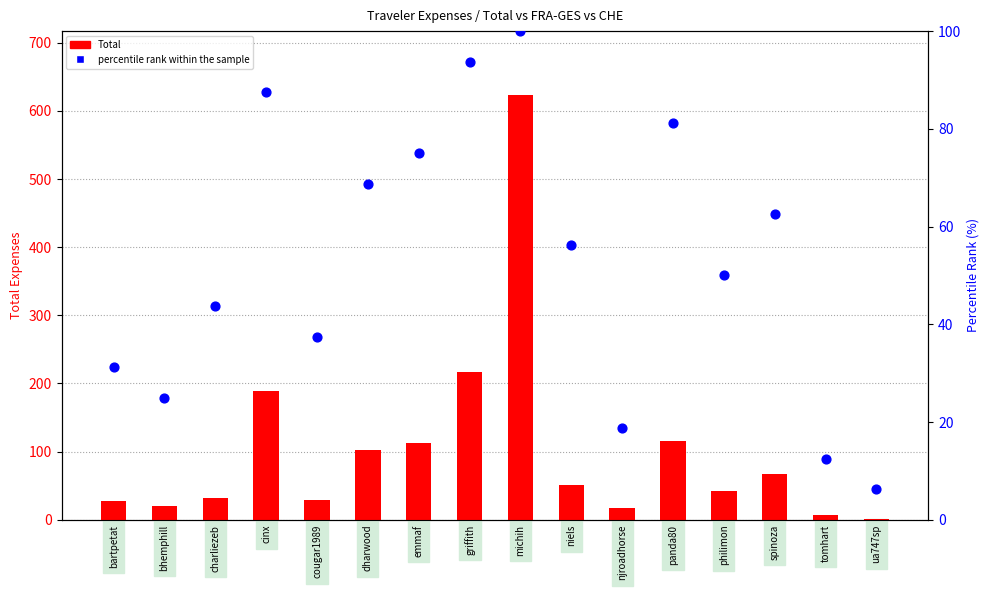

At how many categories does at least one series exceed 597?

1